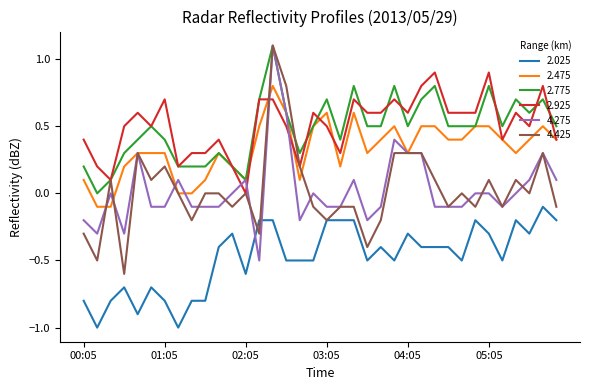

What is the maximum value for 2.775?

1.1